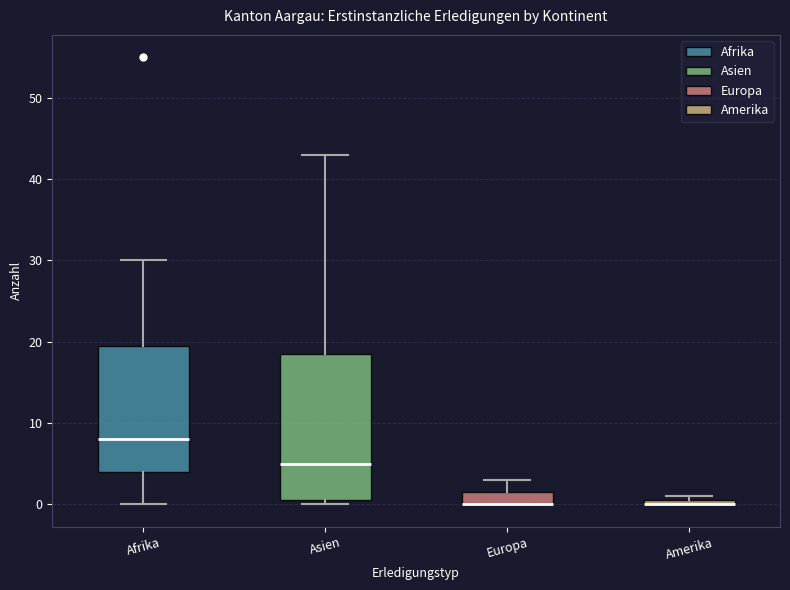

Which box is the tallest, from its lower edge to its upper edge?

Asien